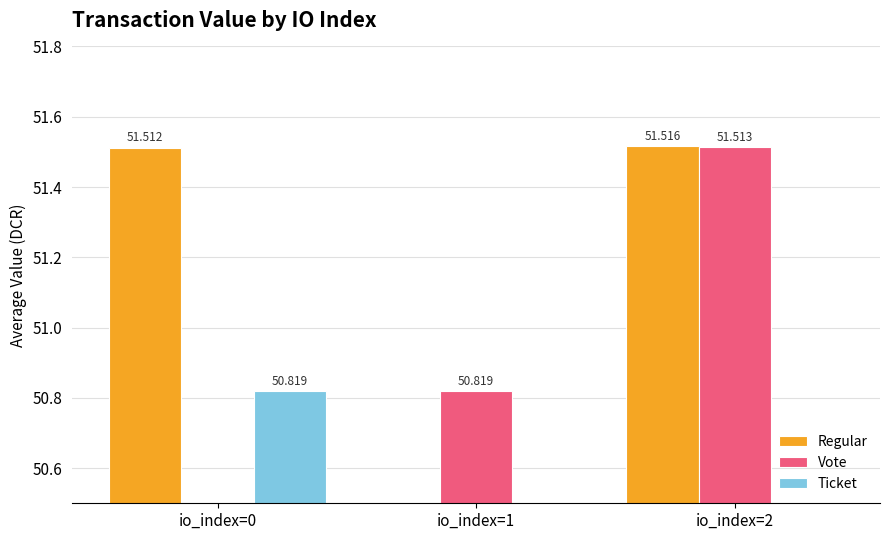

At which category does the chart reach its peak across all series?

io_index=2